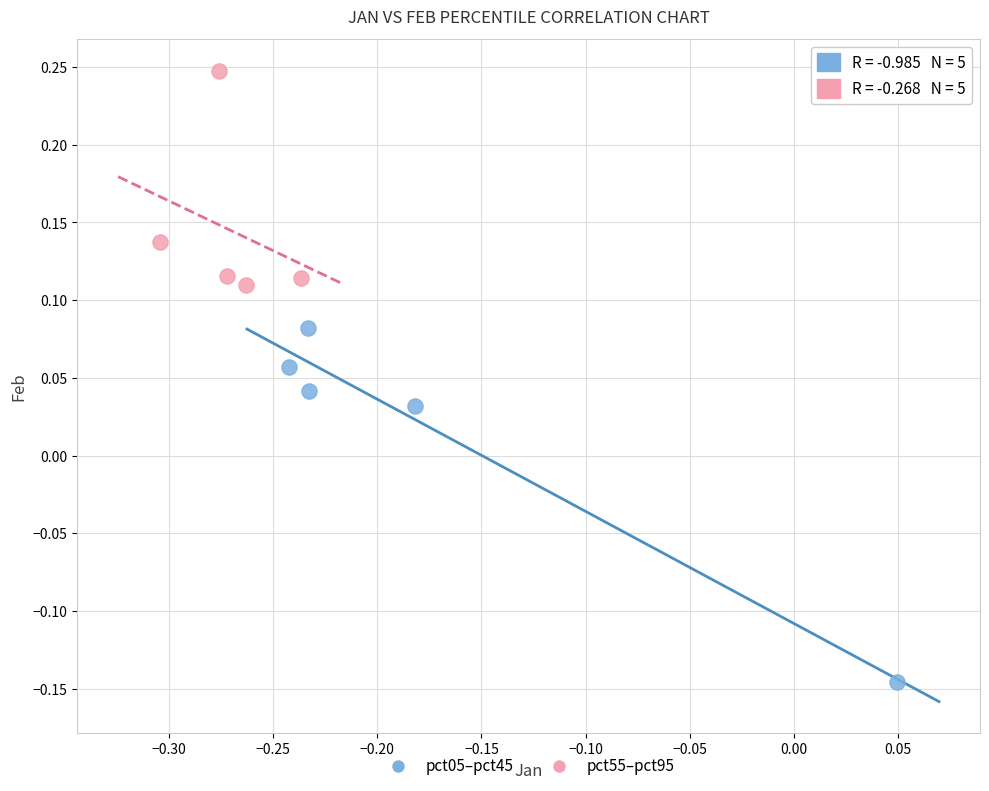

Which series has the widest spread of Y values?

pct05–pct45